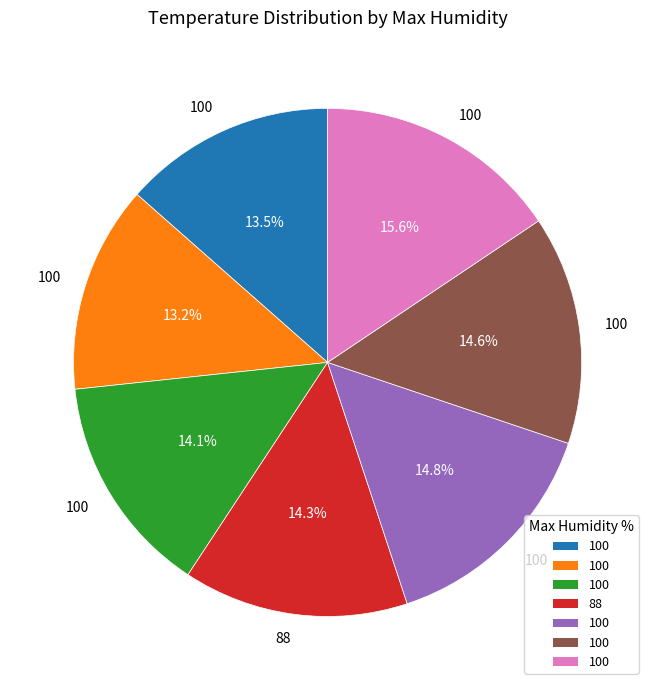

Is there a majority slice in this chart?

No